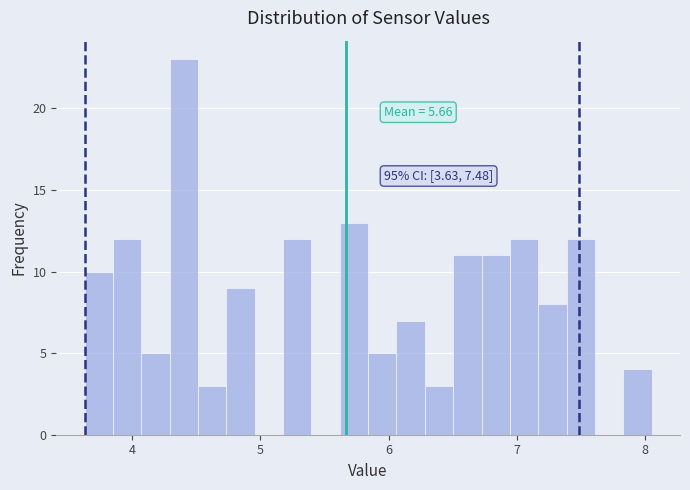

Read against the x-axis, roughly where is the centre of the tallest bar?

4.4